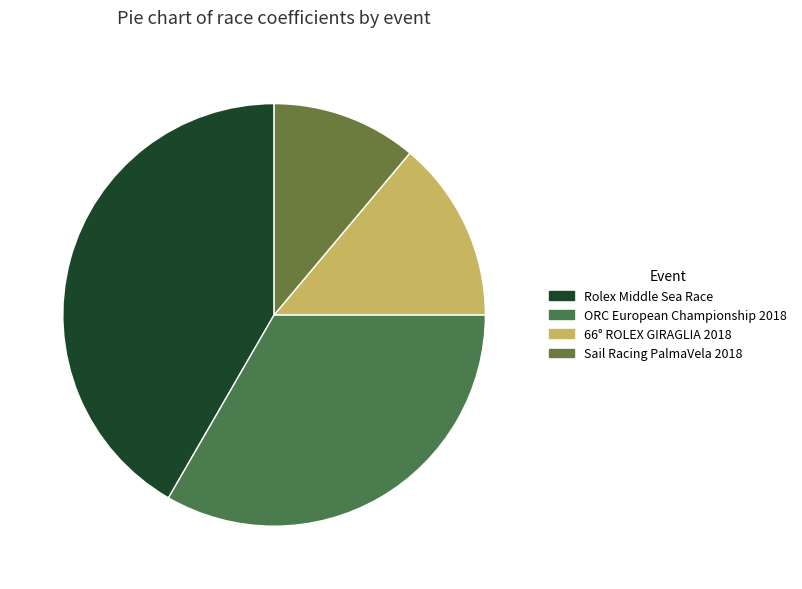

Count the number of slices in the pie.

4